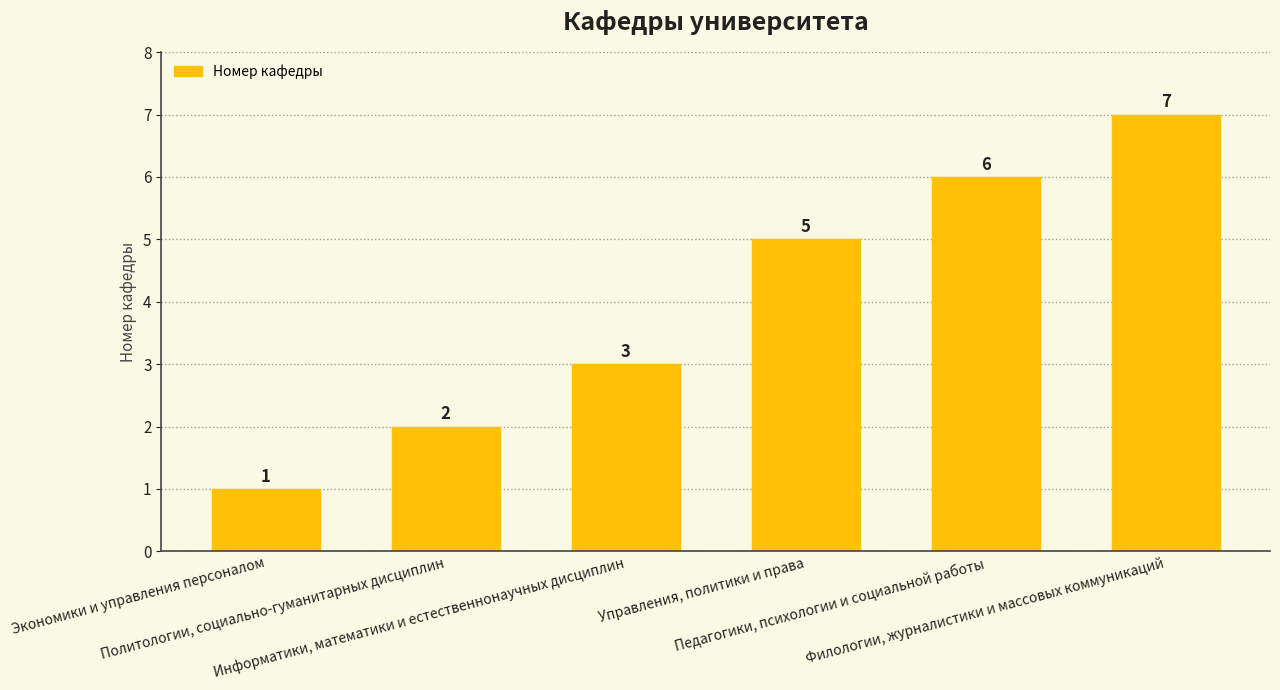

Rank the categories by value from highest to lowest.

Филологии, журналистики и массовых коммуникаций, Педагогики, психологии и социальной работы, Управления, политики и права, Информатики, математики и естественнонаучных дисциплин, Политологии, социально-гуманитарных дисциплин, Экономики и управления персоналом